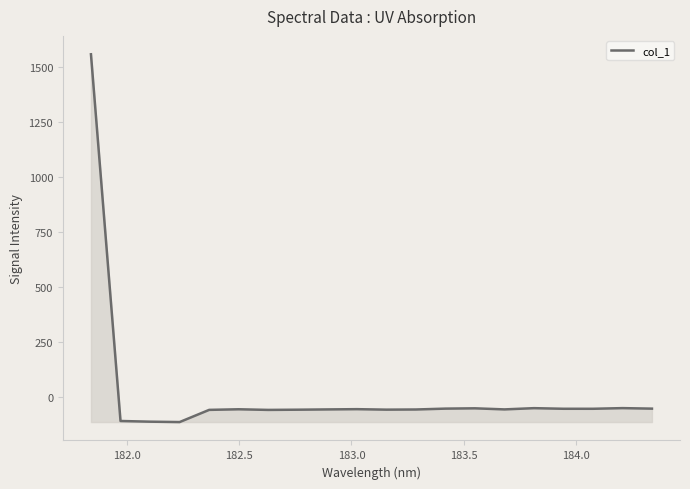

What is the difference between the maximum and minimum values?

1671.2